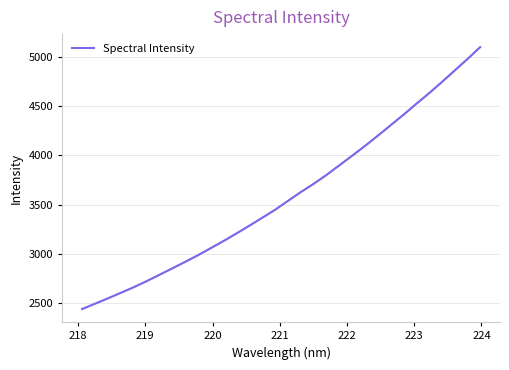

Does the chart display data point markers on the line(s)?

No